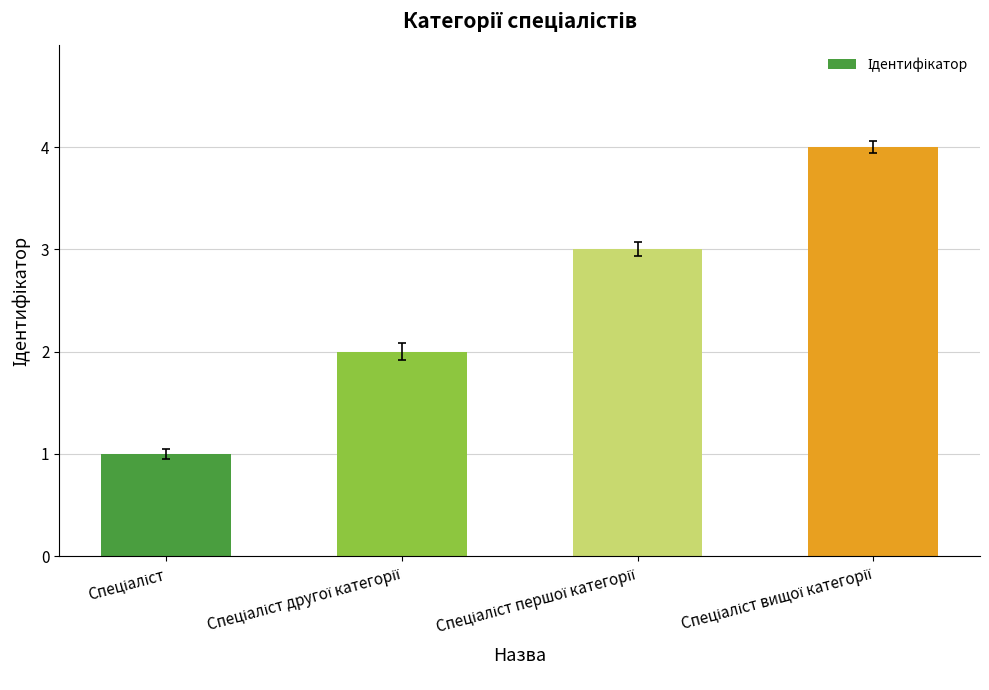

What is the difference between the maximum and minimum values?

3